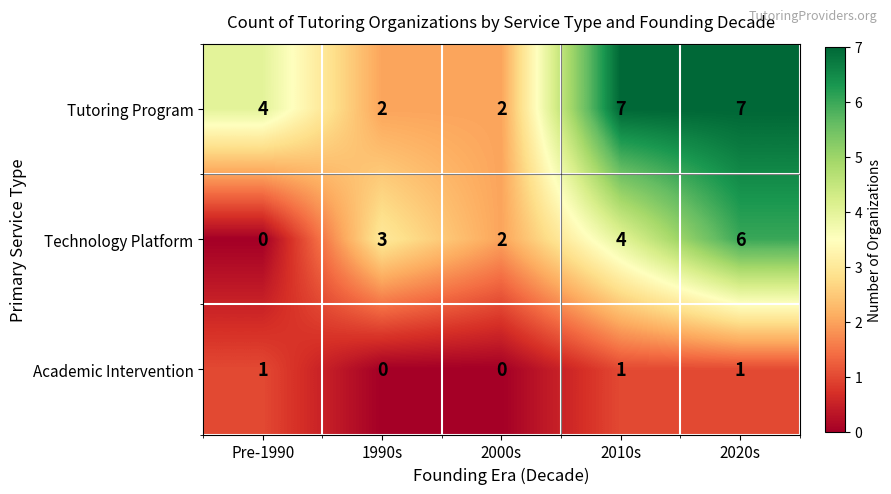

What is the sum of all Technology Platform values?

15